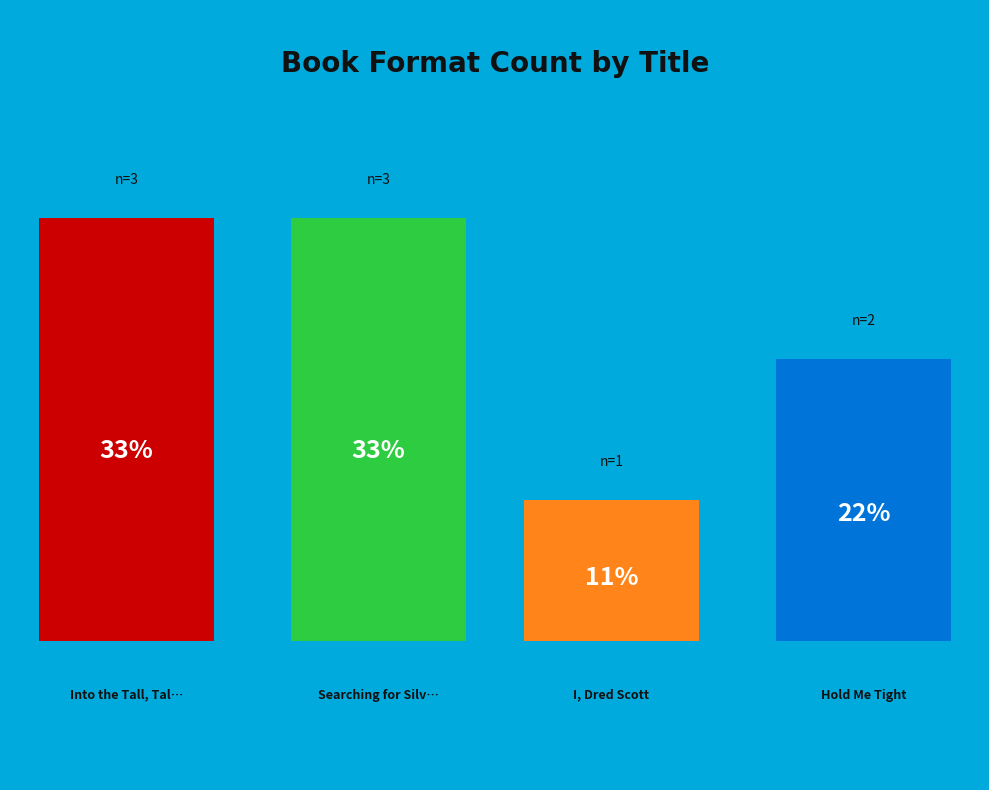

Which category has the biggest portion of the pie?

Into the Tall, Tall Grass